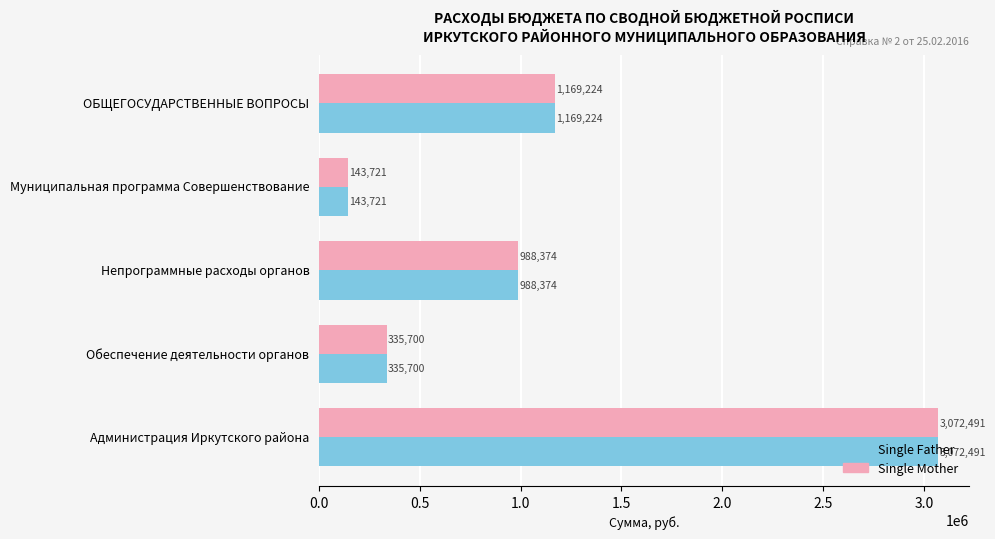

At which category is the sum across all series the highest?

Администрация Иркутского района